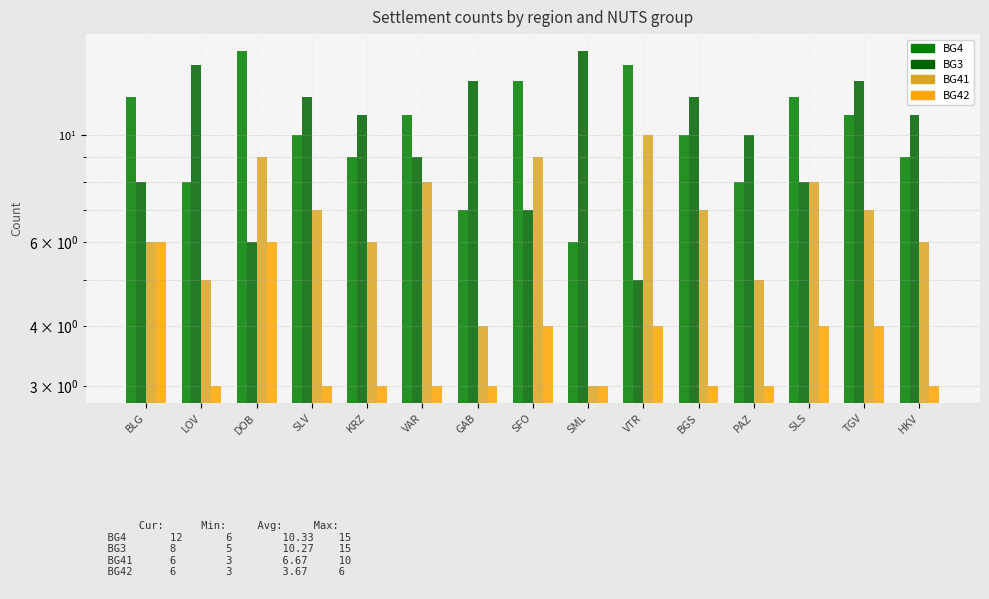

Reading left to right, what are all the values shown in this chart?

BG4: BLG=12	LOV=8	DOB=15	SLV=10	KRZ=9	VAR=11	GAB=7	SFO=13	SML=6	VTR=14	BGS=10	PAZ=8	SLS=12	TGV=11	HKV=9
BG3: BLG=8	LOV=14	DOB=6	SLV=12	KRZ=11	VAR=9	GAB=13	SFO=7	SML=15	VTR=5	BGS=12	PAZ=10	SLS=8	TGV=13	HKV=11
BG41: BLG=6	LOV=5	DOB=9	SLV=7	KRZ=6	VAR=8	GAB=4	SFO=9	SML=3	VTR=10	BGS=7	PAZ=5	SLS=8	TGV=7	HKV=6
BG42: BLG=6	LOV=3	DOB=6	SLV=3	KRZ=3	VAR=3	GAB=3	SFO=4	SML=3	VTR=4	BGS=3	PAZ=3	SLS=4	TGV=4	HKV=3